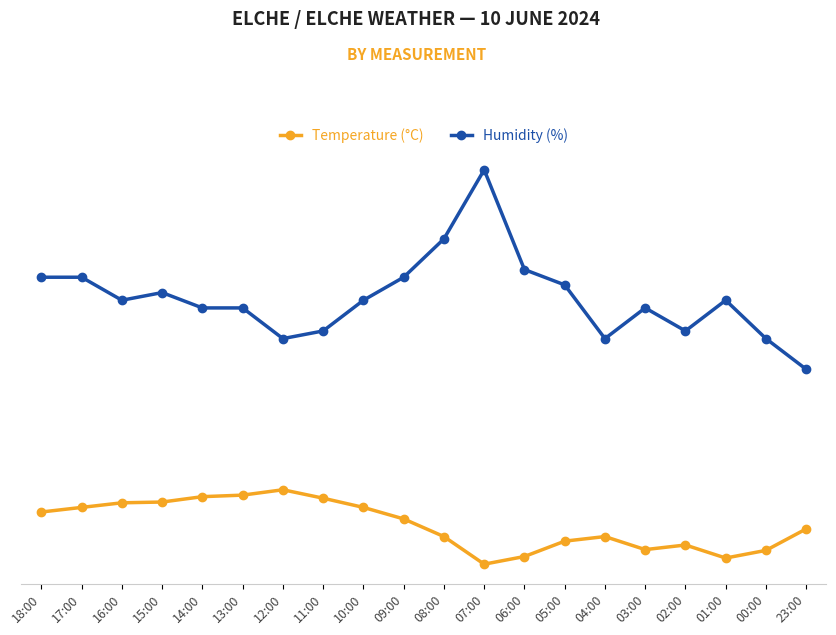

What is the difference between the maximum and minimum values in the Humidity (%) series?

26.0